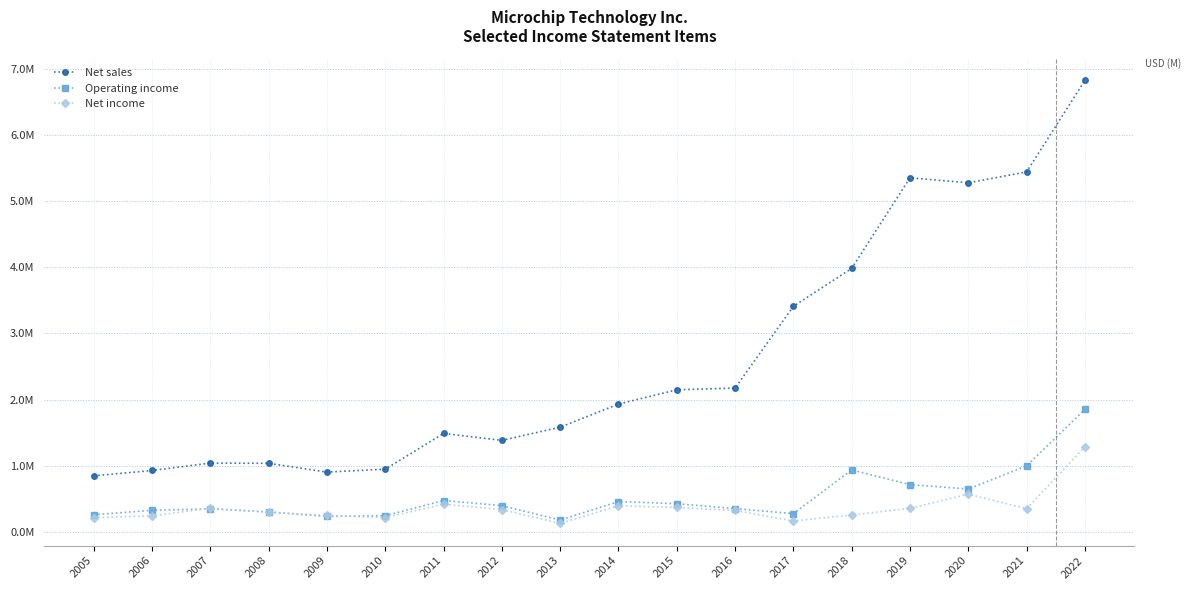

How many series are shown in this chart?

3